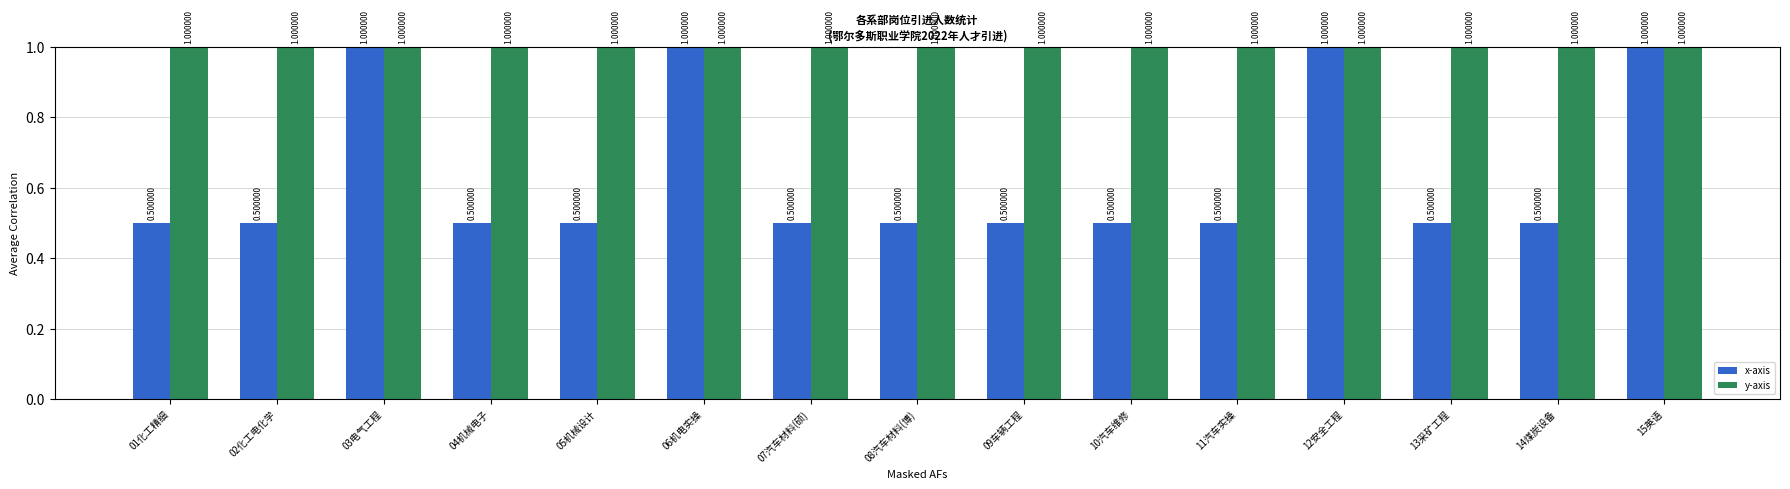

Reading left to right, extract all data points from this chart.

x-axis: 01化工精细=0.5	02化工电化学=0.5	03电气工程=1.0	04机械电子=0.5	05机械设计=0.5	06机电实操=1.0	07汽车材料(硕)=0.5	08汽车材料(博)=0.5	09车辆工程=0.5	10汽车维修=0.5	11汽车实操=0.5	12安全工程=1.0	13采矿工程=0.5	14煤炭设备=0.5	15英语=1.0
y-axis: 01化工精细=1.0	02化工电化学=1.0	03电气工程=1.0	04机械电子=1.0	05机械设计=1.0	06机电实操=1.0	07汽车材料(硕)=1.0	08汽车材料(博)=1.0	09车辆工程=1.0	10汽车维修=1.0	11汽车实操=1.0	12安全工程=1.0	13采矿工程=1.0	14煤炭设备=1.0	15英语=1.0